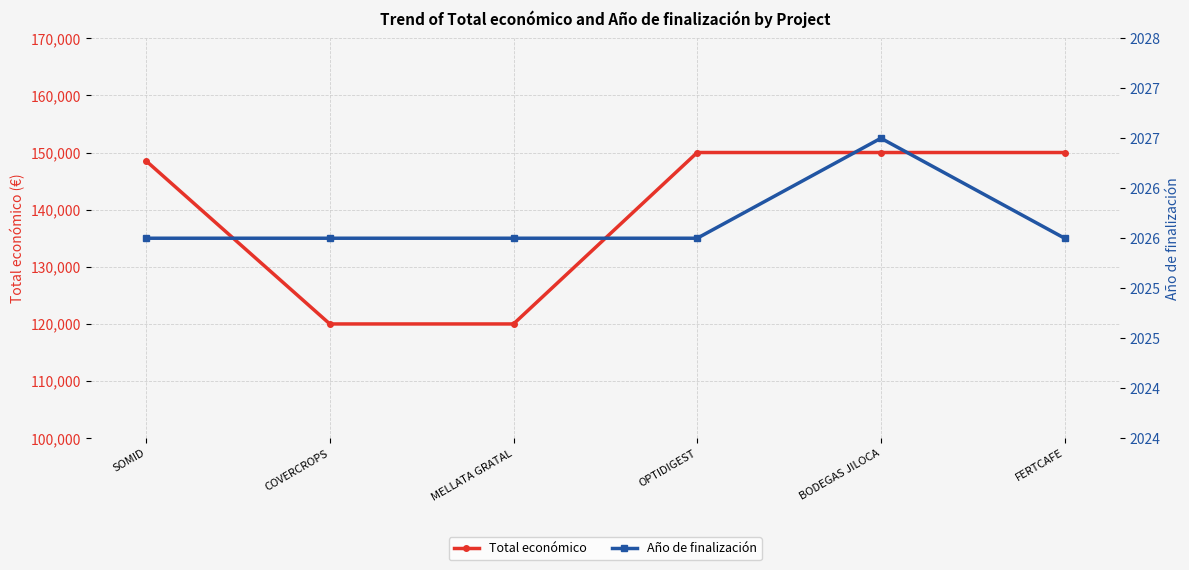

Reading left to right, transcribe all the data shown in this chart.

Total económico: SOMID=148534	COVERCROPS=120000	MELLATA GRATAL=120000	OPTIDIGEST=150000	BODEGAS JILOCA=150000	FERTCAFE=150000
Año de finalización: SOMID=2026	COVERCROPS=2026	MELLATA GRATAL=2026	OPTIDIGEST=2026	BODEGAS JILOCA=2027	FERTCAFE=2026